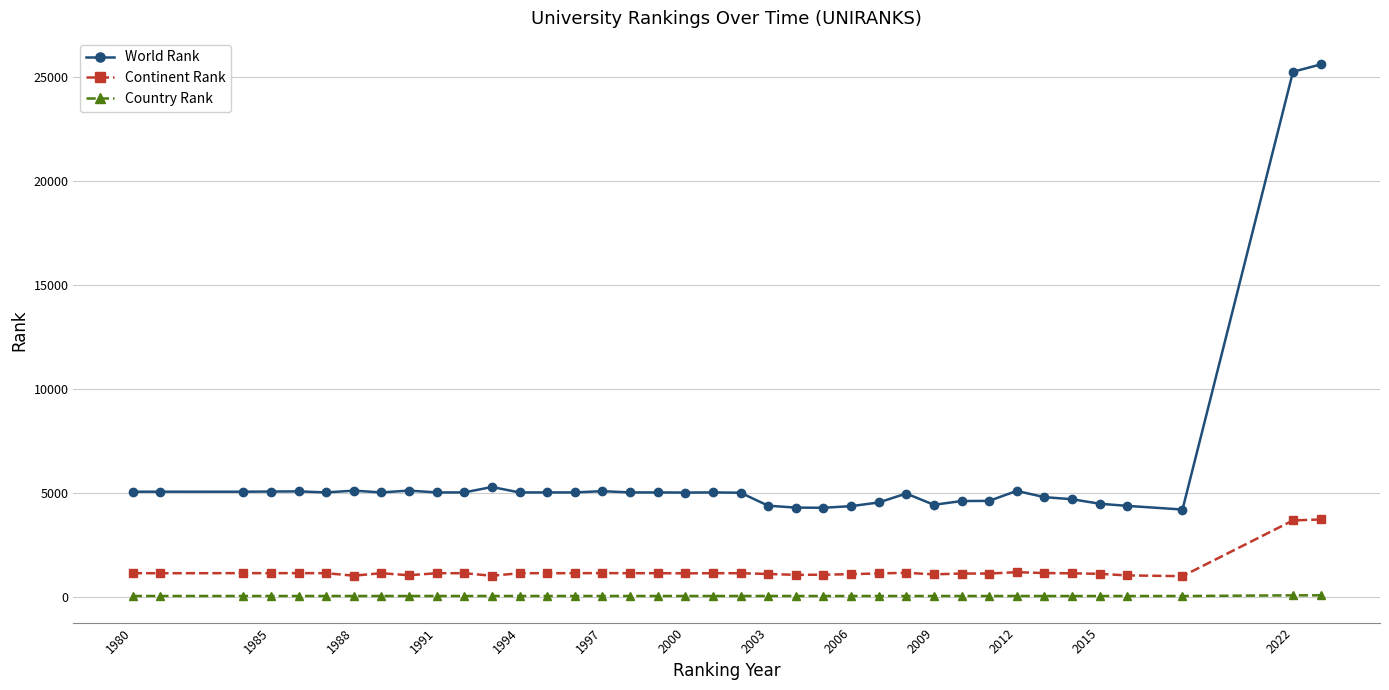

Which series has the largest range (max minus min)?

World Rank